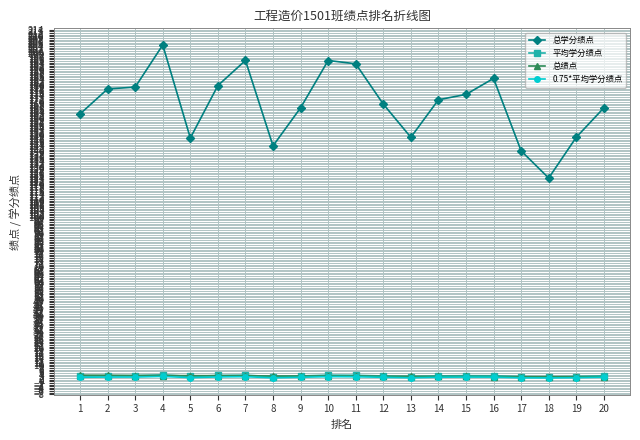

What is the maximum value for 总学分绩点?

204.7